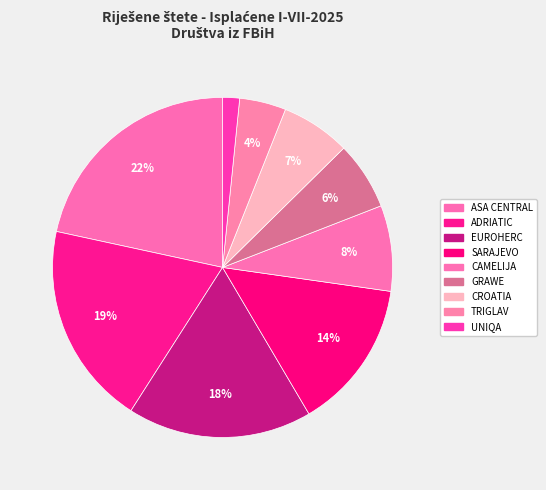

Count the number of slices in the pie.

9